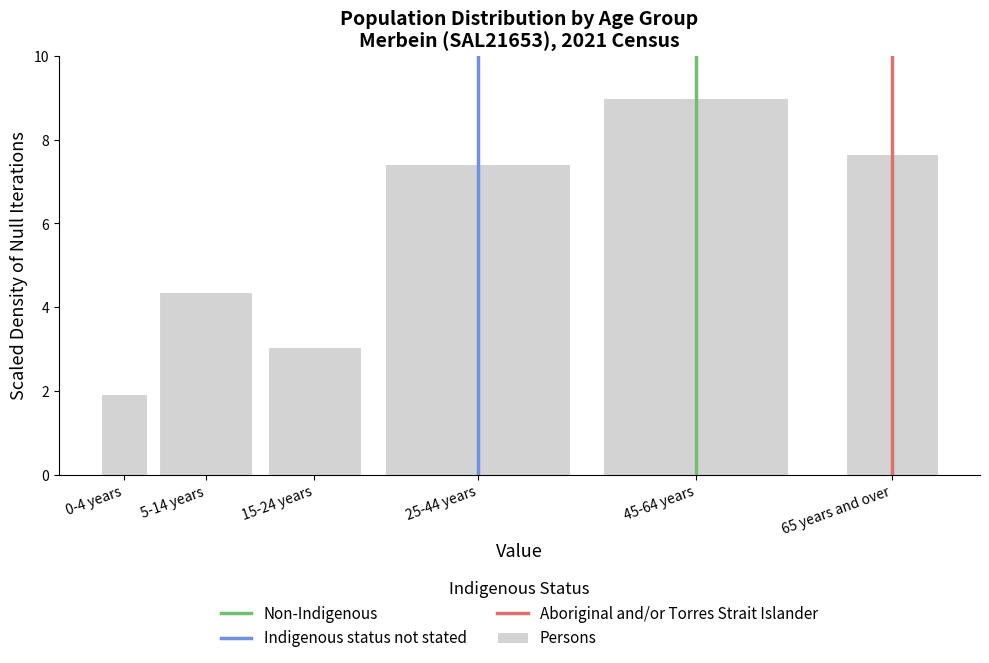

Reading left to right, what are all the values shown in this chart?

1.9	4.4	3.0	7.4	9.0	7.7